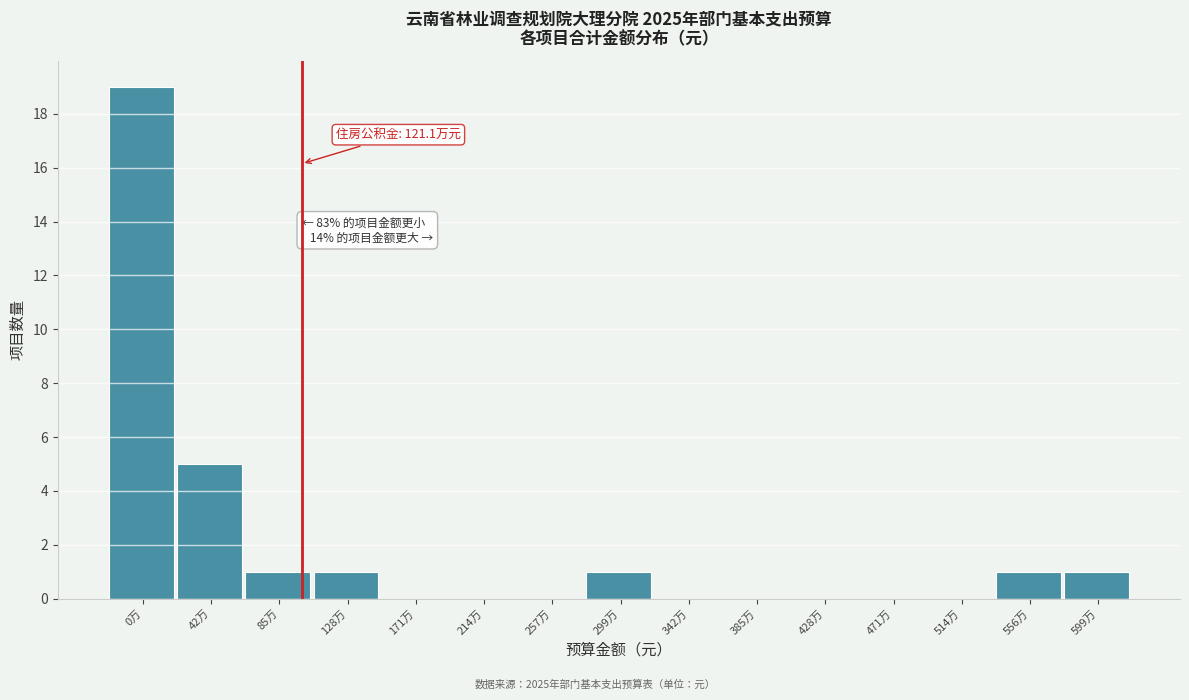

Reading right to left, list all the values displayed in this chart.

599万=1	556万=1	514万=0	471万=0	428万=0	385万=0	342万=0	299万=1	257万=0	214万=0	171万=0	128万=1	85万=1	42万=5	0万=19